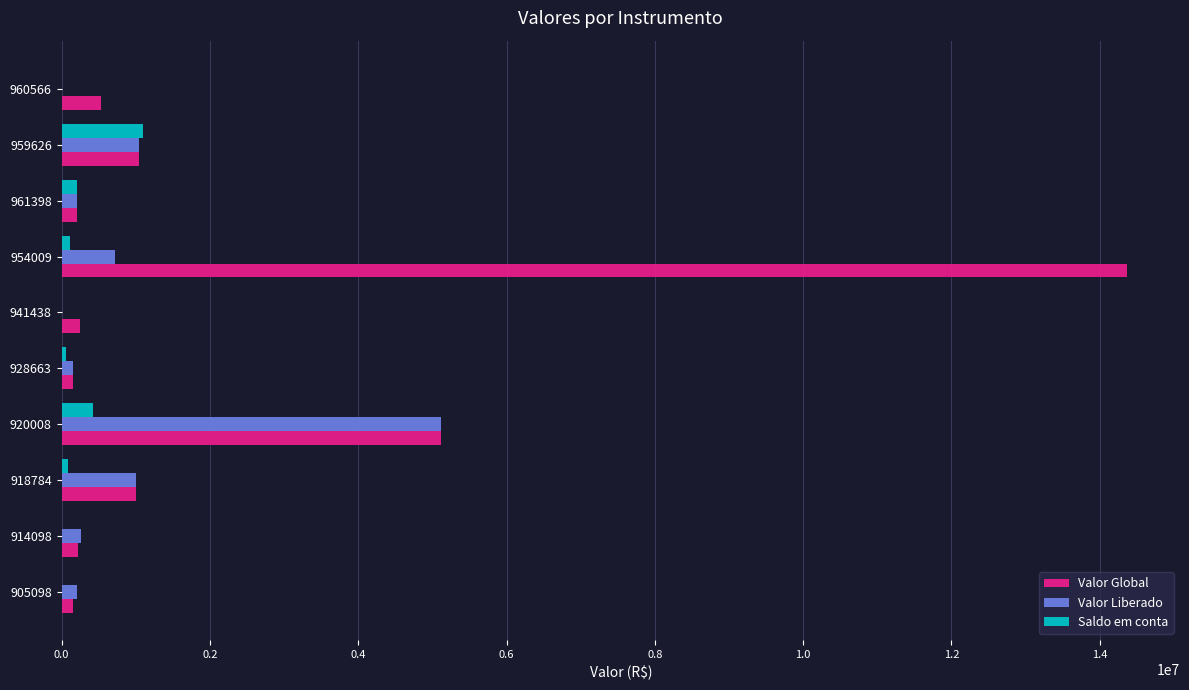

Count the number of categories in the chart.

10